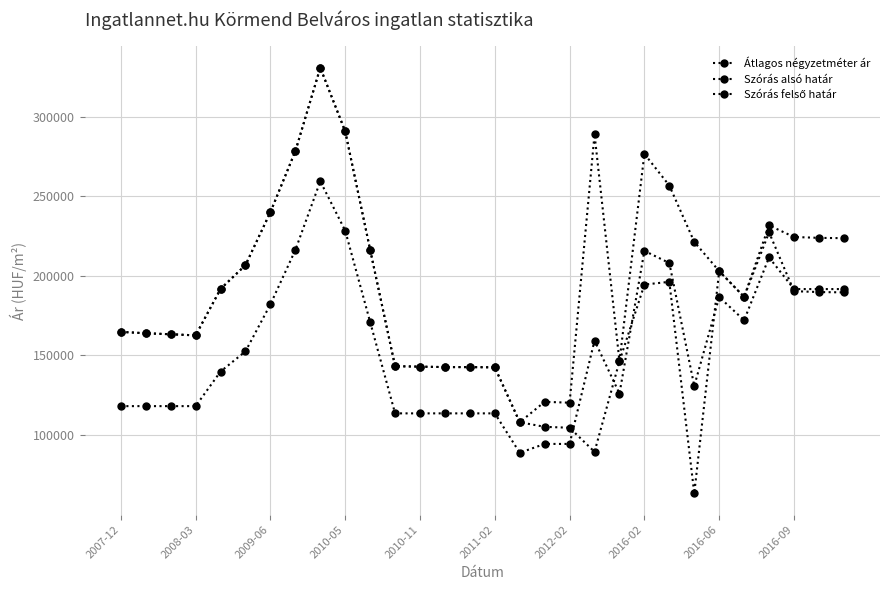

True or false: Szórás felső határ and Szórás alsó határ cross at least once.

False